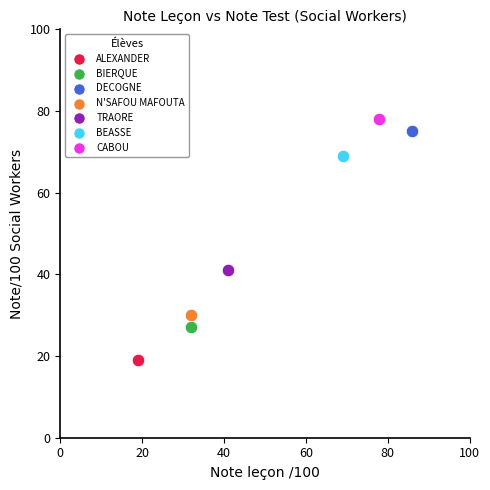

What are all the series names shown in the legend?

ALEXANDER, BIERQUE, DECOGNE, N'SAFOU MAFOUTA, TRAORE, BEASSE, CABOU